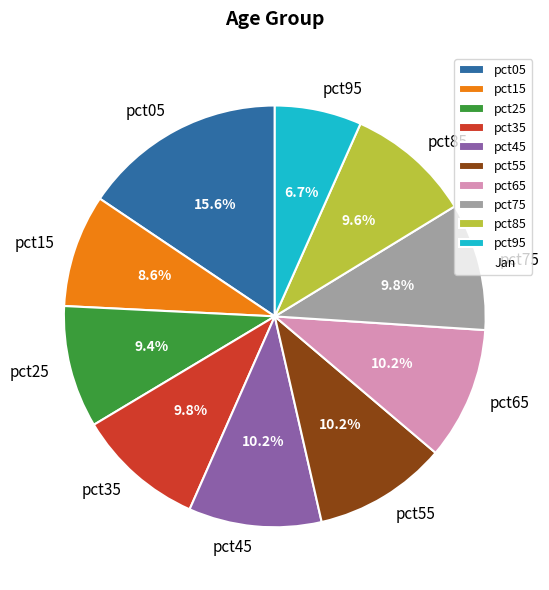

Which category has the biggest portion of the pie?

pct05